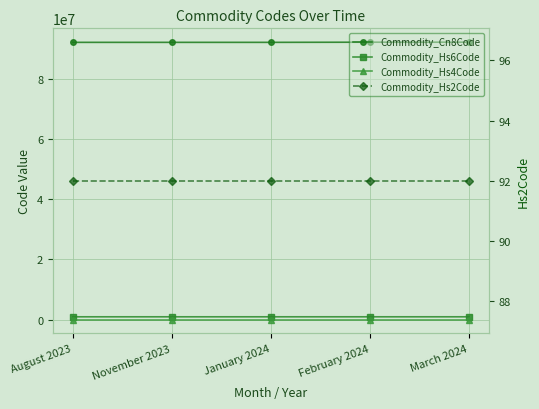

What are all the series names shown in the legend?

Commodity_Cn8Code, Commodity_Hs6Code, Commodity_Hs4Code, Commodity_Hs2Code